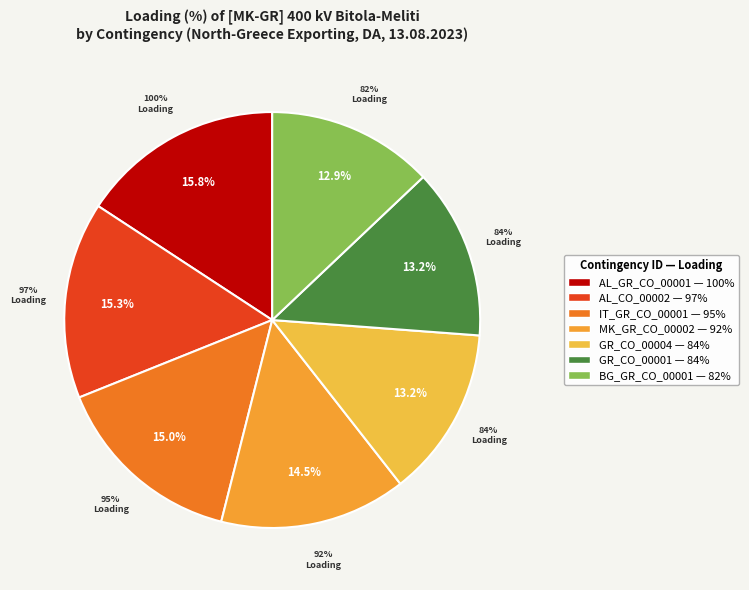

To the nearest percent, what portion does BG_GR_CO_00001
Blagoevgrad-Thessaloniki represent?

13%